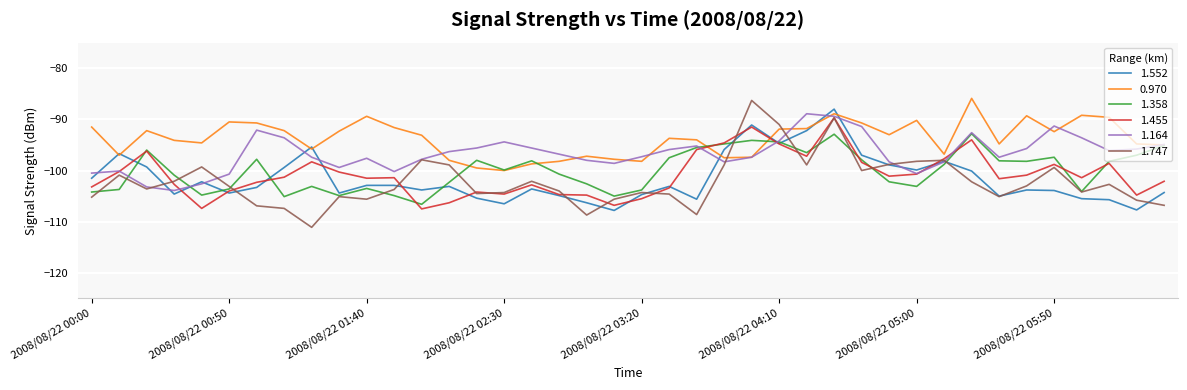

What is the minimum value shown in the chart?

-111.1